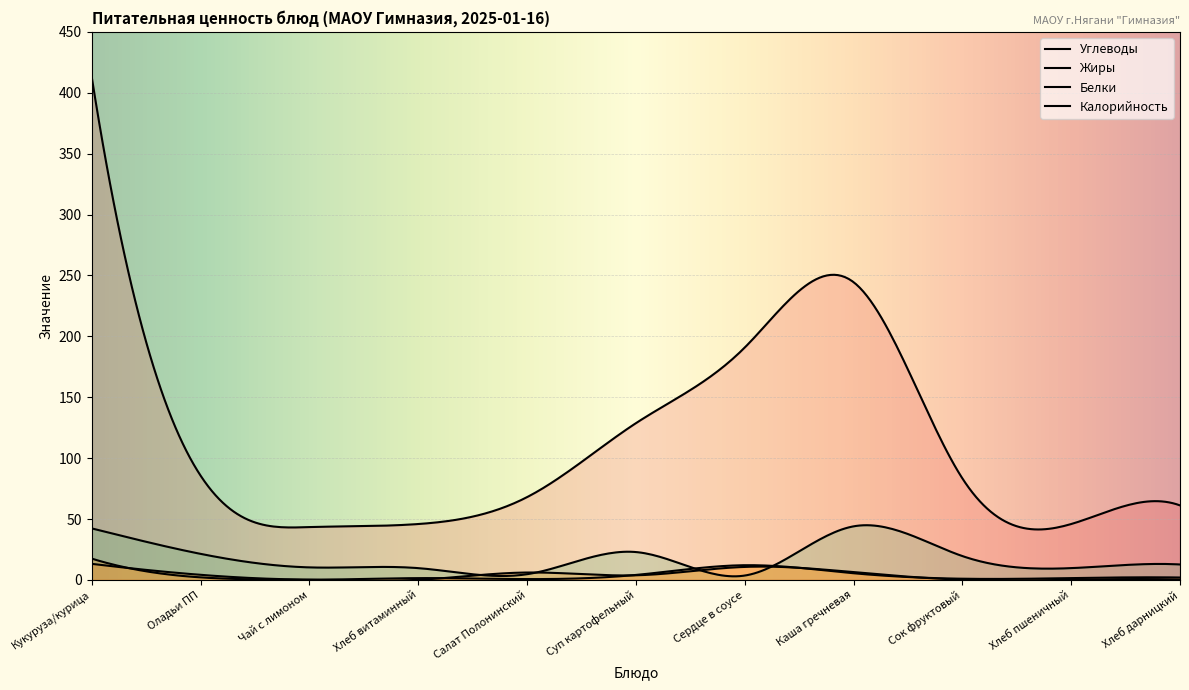

What is the sum of the Калорийность values at Хлеб витаминный and Каша гречневая?

290.4